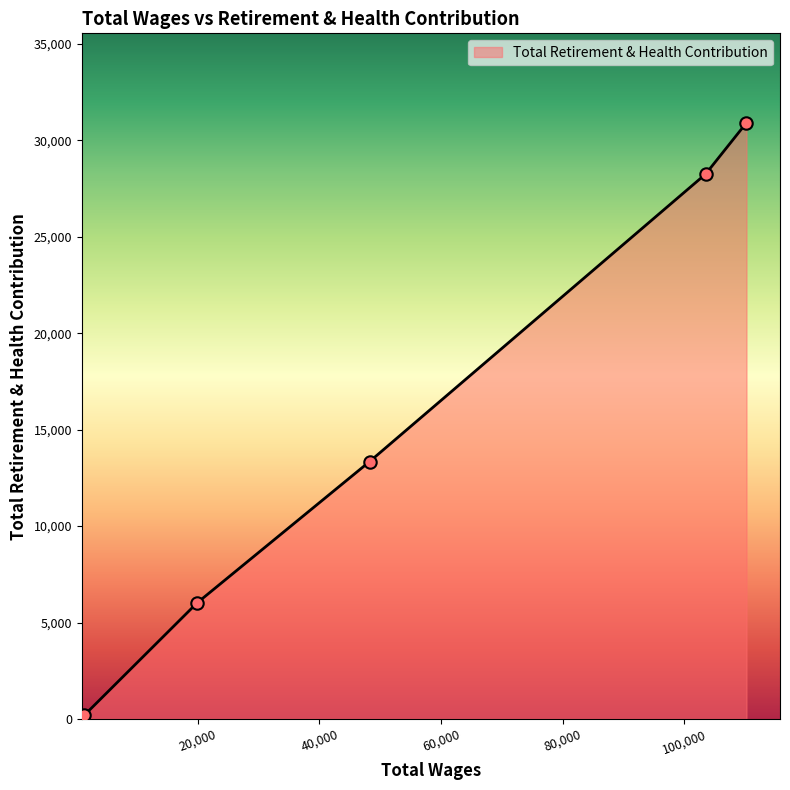

What is the greatest value displayed?

30918